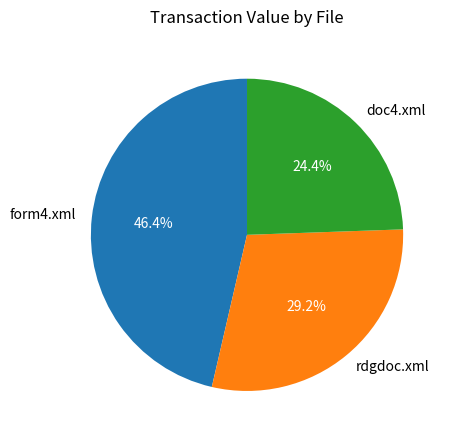

Does doc4.xml represent more than half of the total?

No